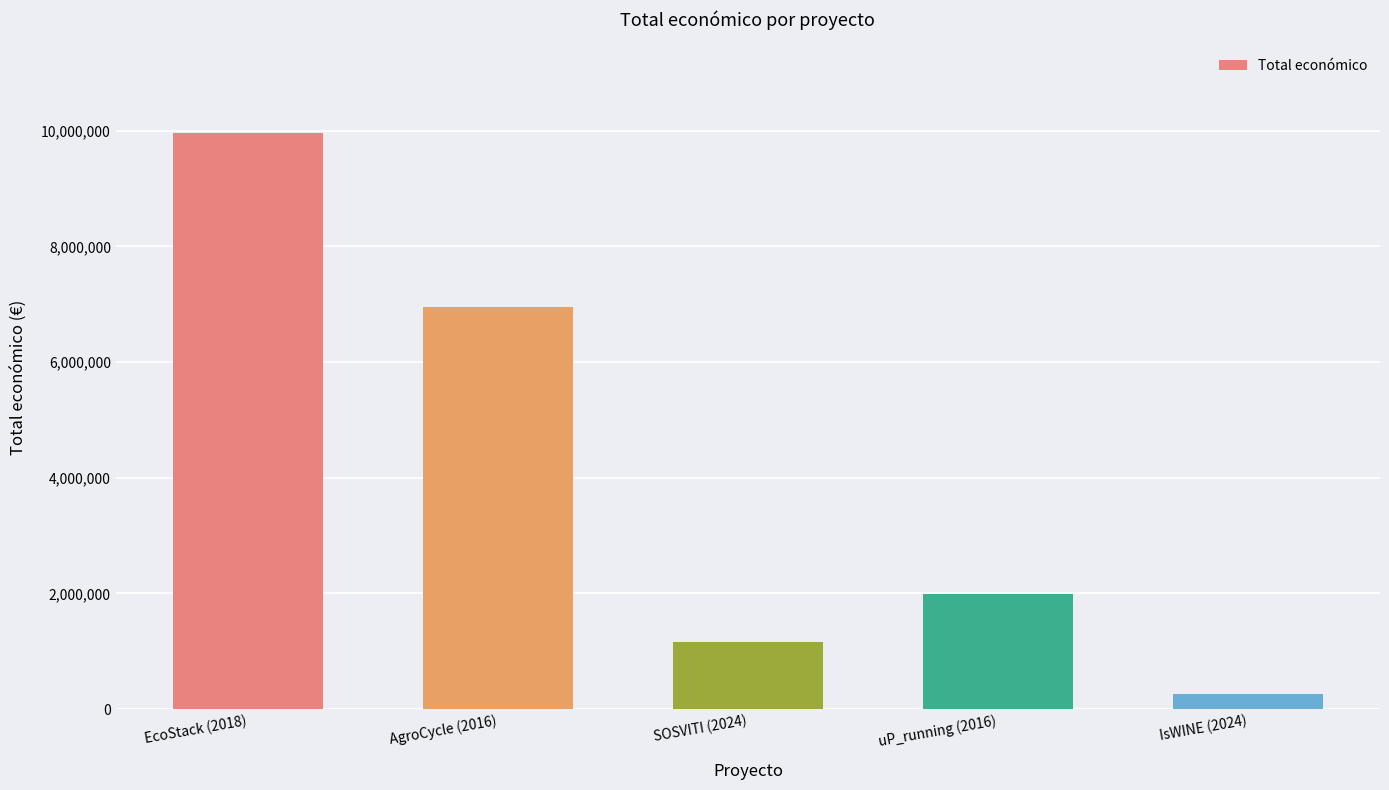

Count the number of data series in this chart.

1